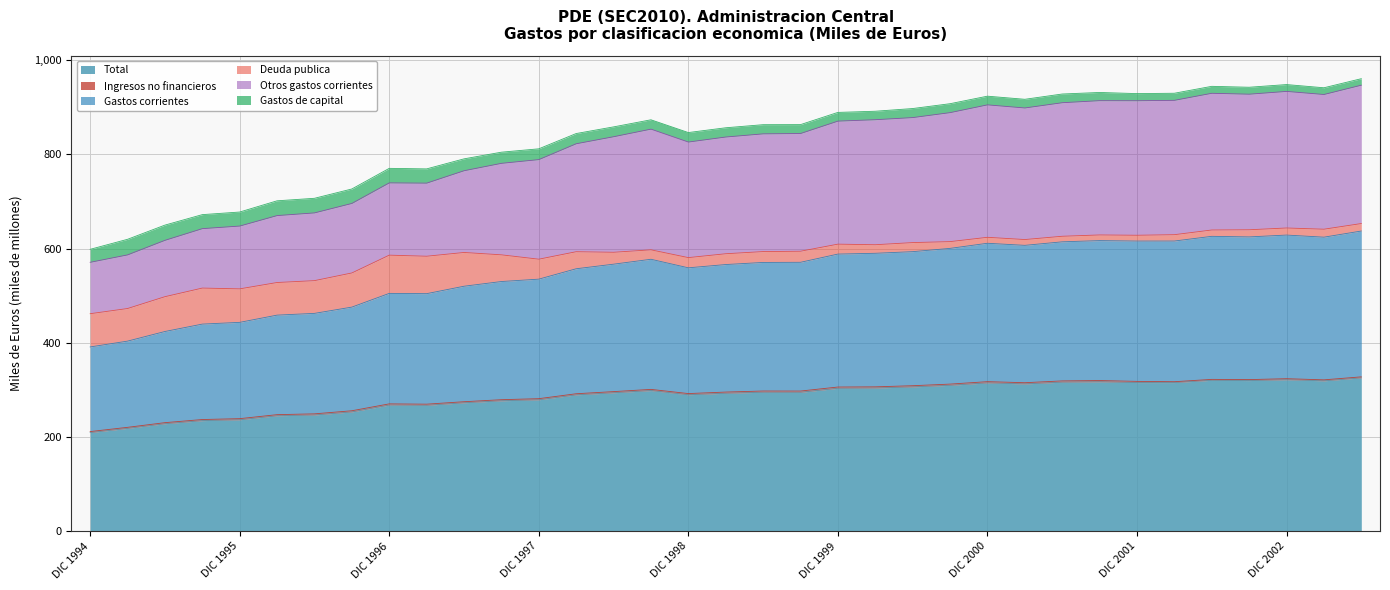

What is the minimum value for Total?

209.3